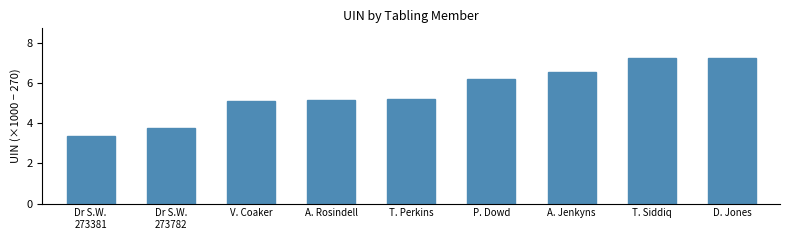

The value at A. Rosindell is 5.2. True or false?

True